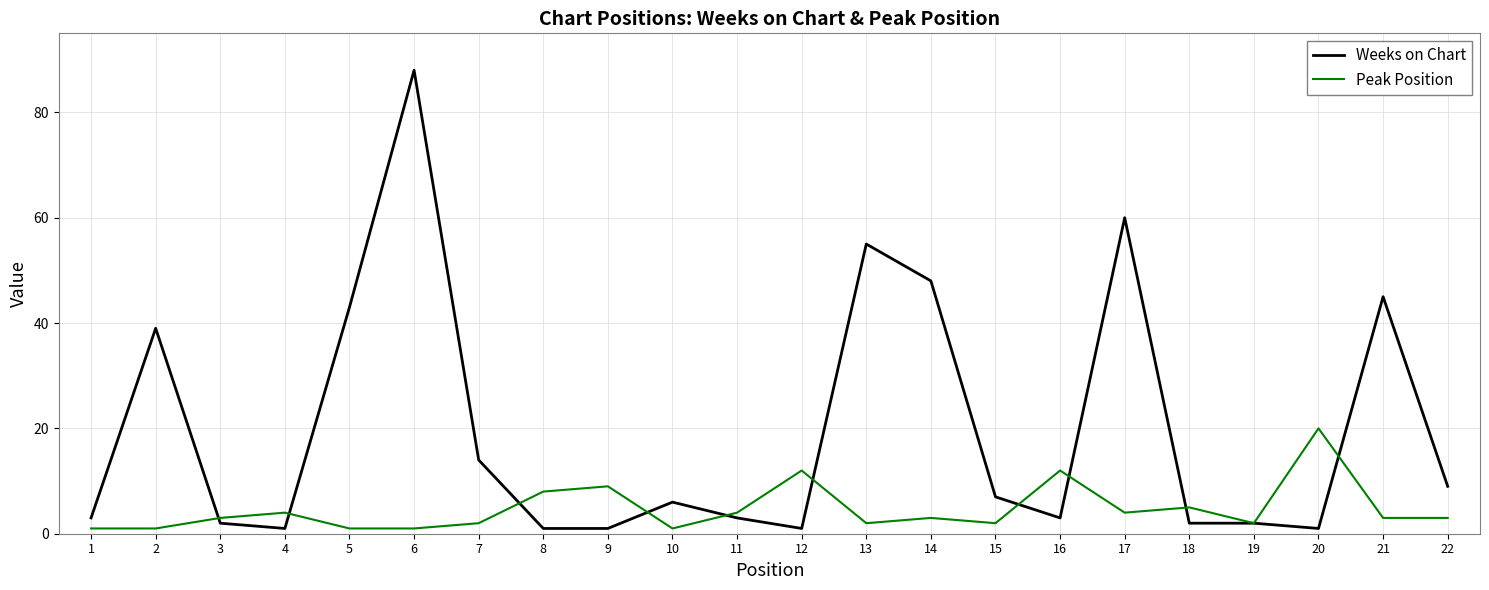

Is this an area chart (filled region under the line)?

No